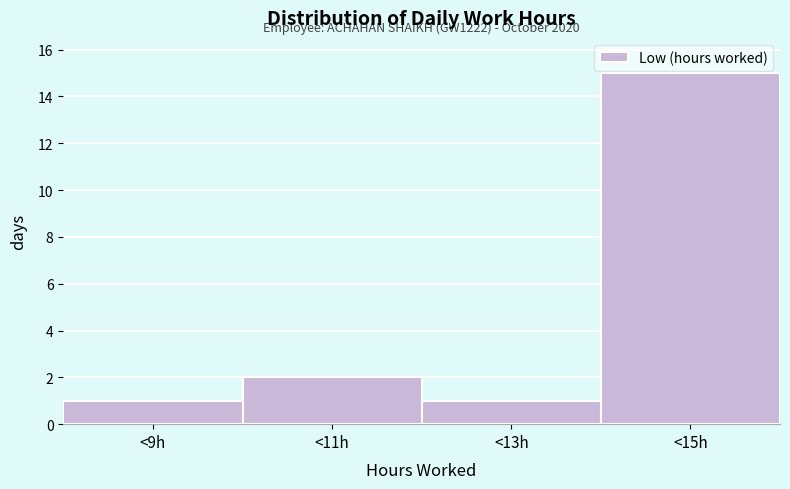

Reading right to left, what are all the values shown in this chart?

<15h=15	<13h=1	<11h=2	<9h=1